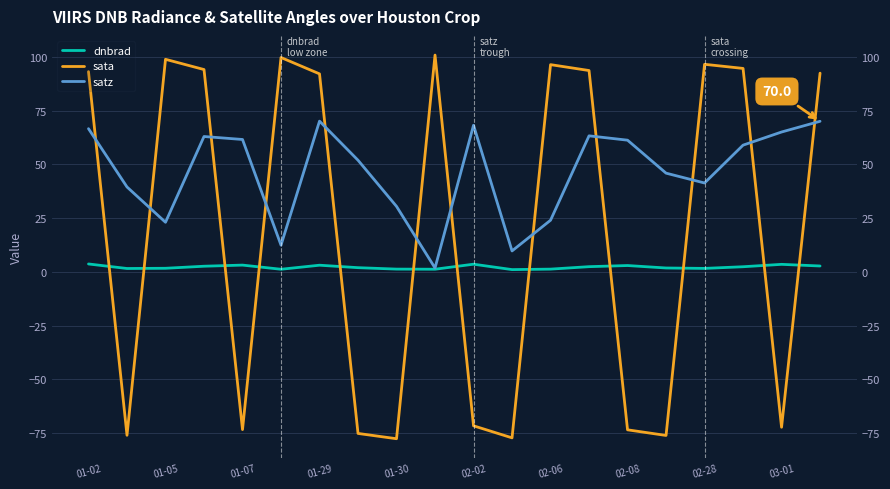

Which series ends up on top after the final intersection of sata and satz?

sata